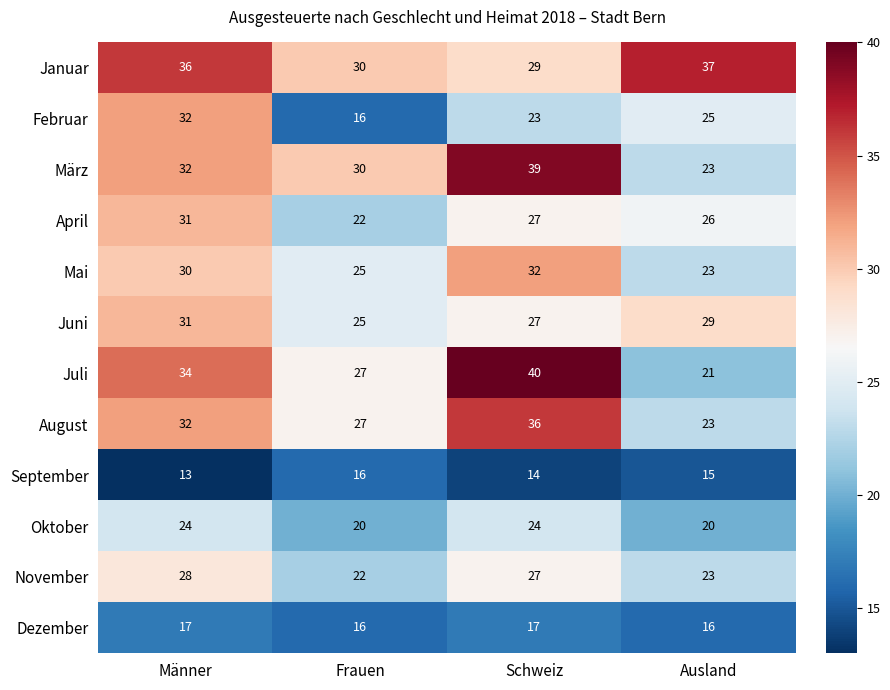

Count the number of data series in this chart.

12